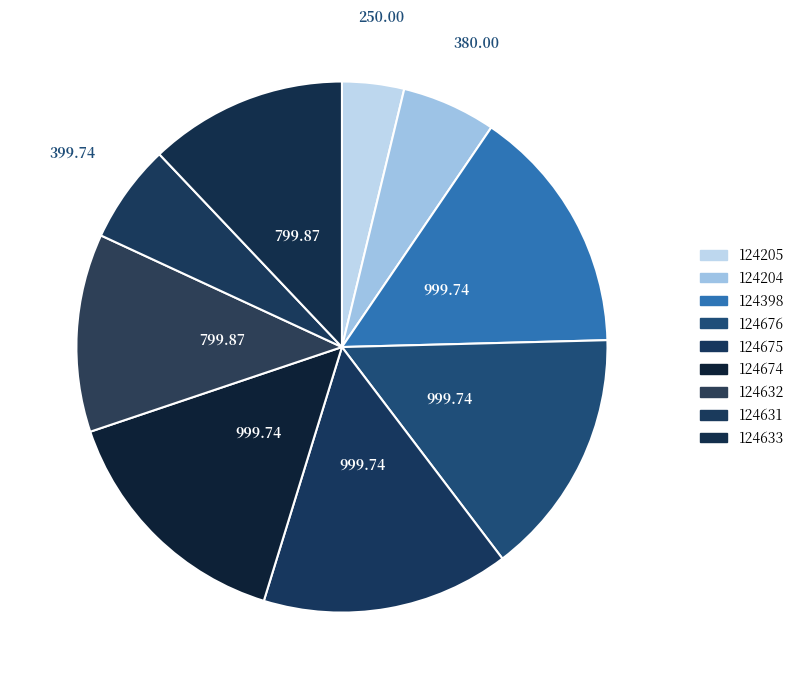

Between 124398 and 124675, which is larger?

124398